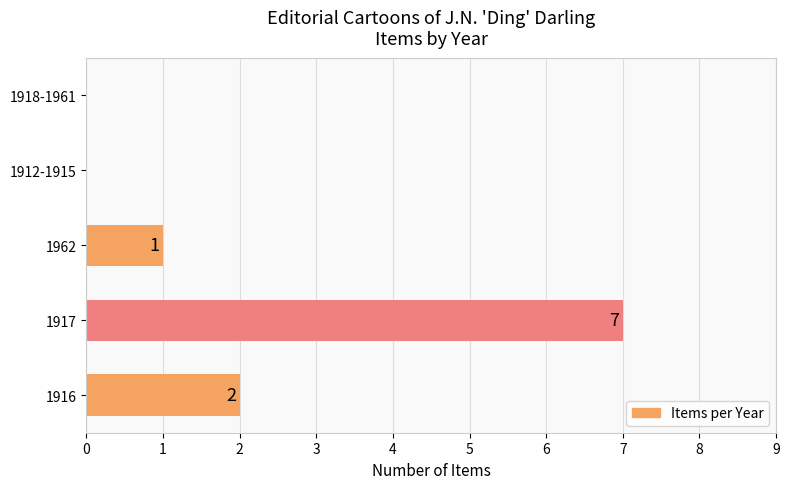

How many values are between 0 and 2?

4